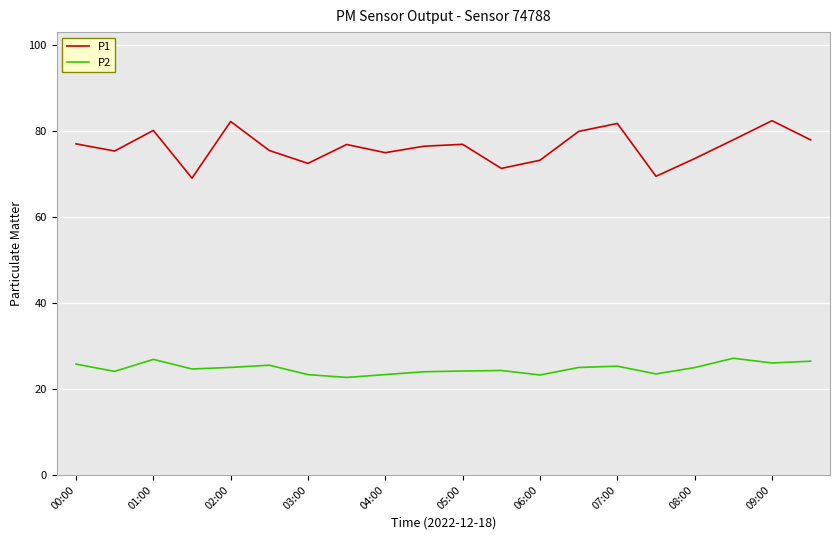

What is the greatest value displayed?

82.3